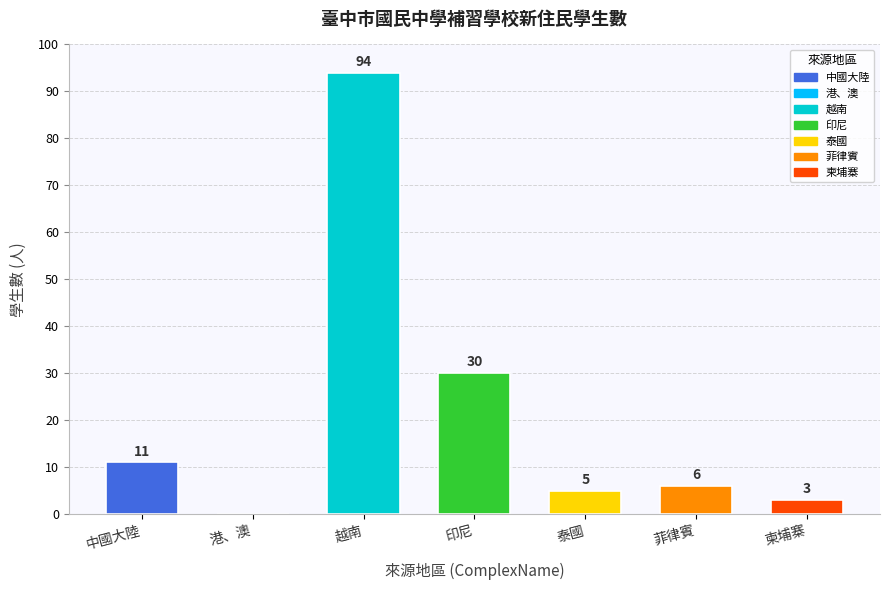

Reading left to right, list all the values displayed in this chart.

中國大陸=11	港、澳=0	越南=94	印尼=30	泰國=5	菲律賓=6	柬埔寨=3